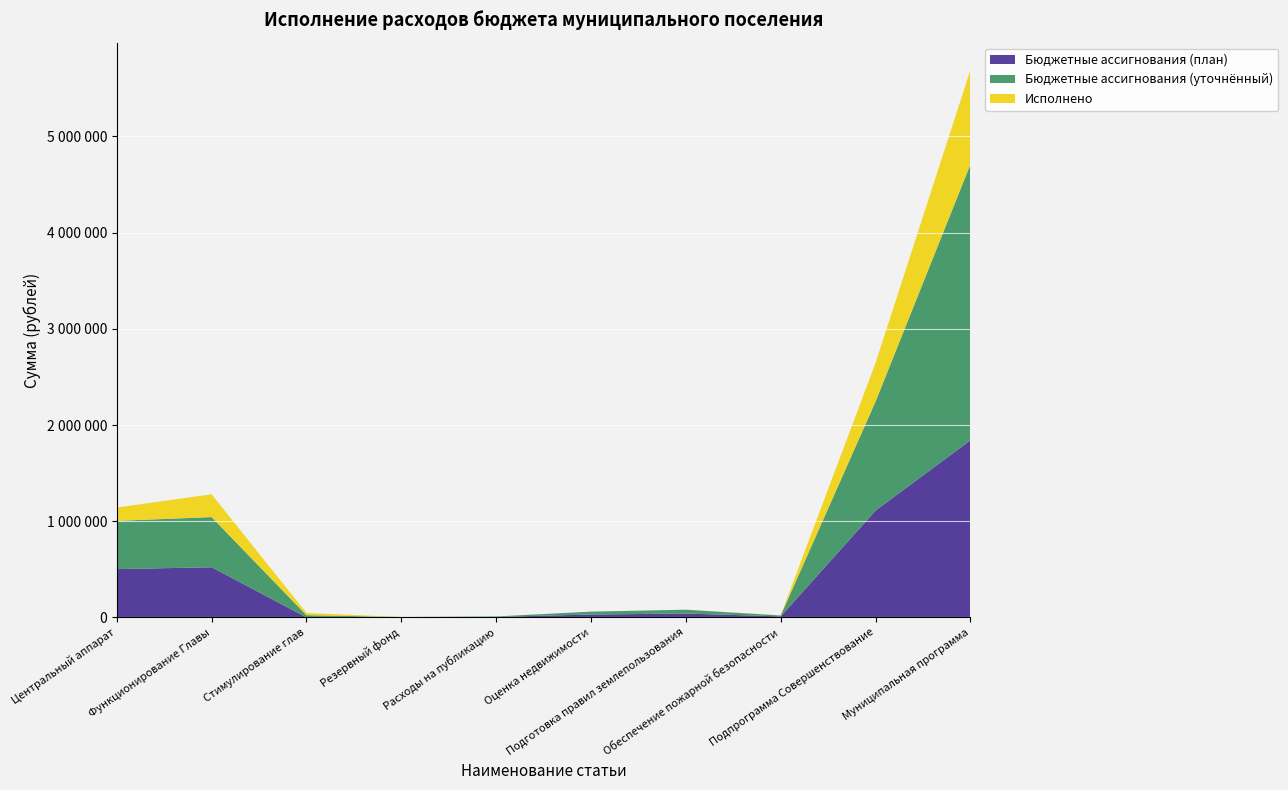

Reading left to right, transcribe all the data shown in this chart.

Бюджетные ассигнования (план): Центральный аппарат=501798	Функционирование Главы=521388	Стимулирование глав=0	Резервный фонд=2000	Расходы на публикацию=5000	Оценка недвижимости=30000	Подготовка правил землепользования=40000	Обеспечение пожарной безопасности=10000	Подпрограмма Совершенствование=1110686	Муниципальная программа=1840941
Бюджетные ассигнования (уточнённый): Центральный аппарат=501798	Функционирование Главы=521388	Стимулирование глав=23000	Резервный фонд=2000	Расходы на публикацию=5000	Оценка недвижимости=30000	Подготовка правил землепользования=40000	Обеспечение пожарной безопасности=10000	Подпрограмма Совершенствование=1133686	Муниципальная программа=2869143
Исполнено: Центральный аппарат=138429	Функционирование Главы=237292	Стимулирование глав=23000	Резервный фонд=0	Расходы на публикацию=0	Оценка недвижимости=0	Подготовка правил землепользования=0	Обеспечение пожарной безопасности=2250	Подпрограмма Совершенствование=400971	Муниципальная программа=981149